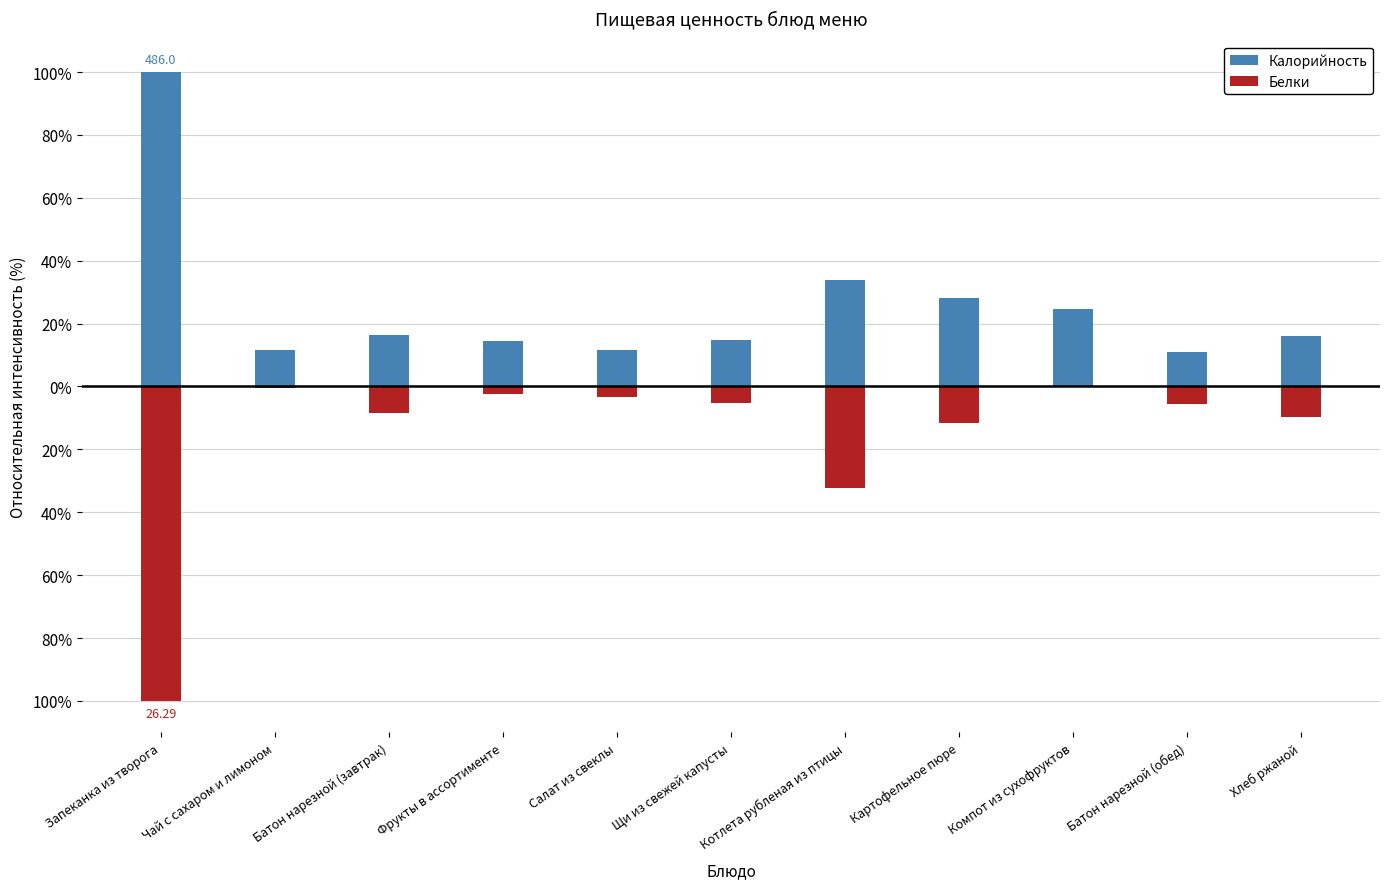

At Салат из свеклы, list the series in order from smallest to largest.

Белки, Калорийность